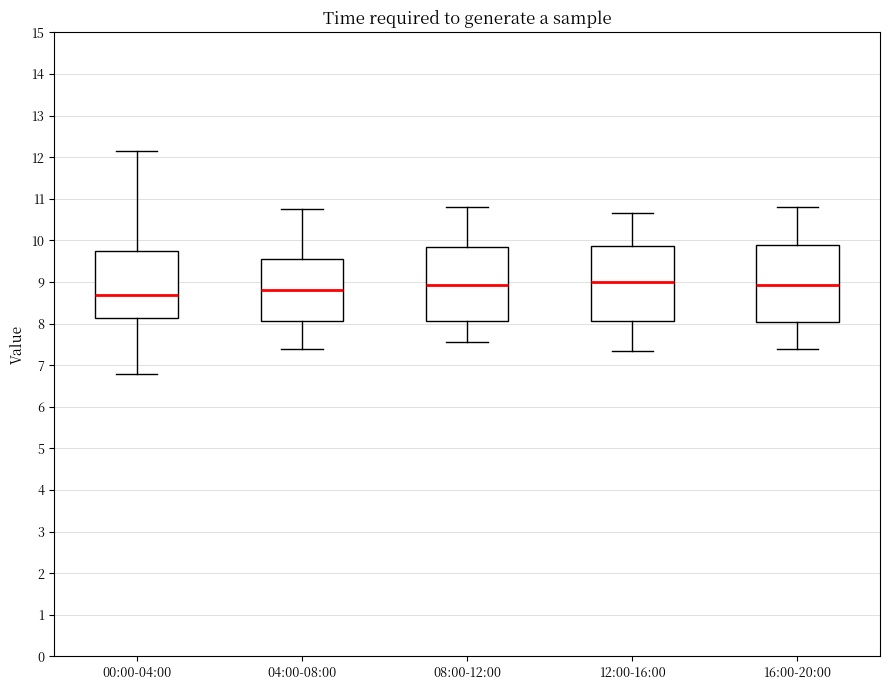

Reading left to right, transcribe this box plot: for each box, give where its median line is, the range the box spans, and where its two whiskers end, as read against the y-axis. The values are not printed on the chart, so give them approximately, as read against the axis.

00:00-04:00: median 8.7, box 8.1 to 9.8, whiskers 6.8 to 12.2
04:00-08:00: median 8.8, box 8.1 to 9.6, whiskers 7.4 to 10.8
08:00-12:00: median 8.9, box 8.1 to 9.9, whiskers 7.6 to 10.8
12:00-16:00: median 9.0, box 8.1 to 9.9, whiskers 7.4 to 10.7
16:00-20:00: median 8.9, box 8.1 to 9.9, whiskers 7.4 to 10.8